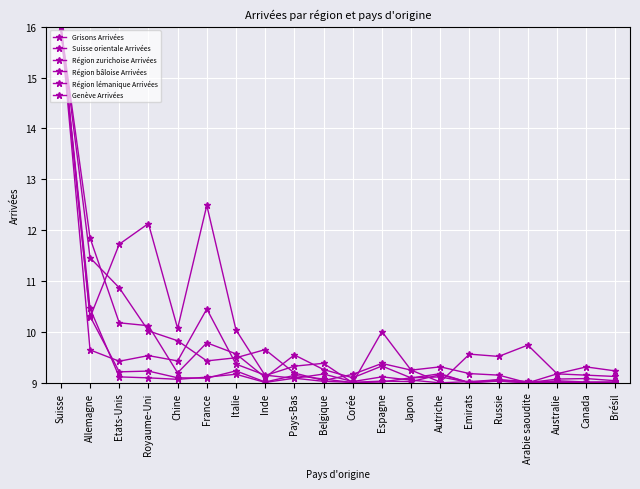

At which label is Grisons Arrivées closest to 12?

Allemagne